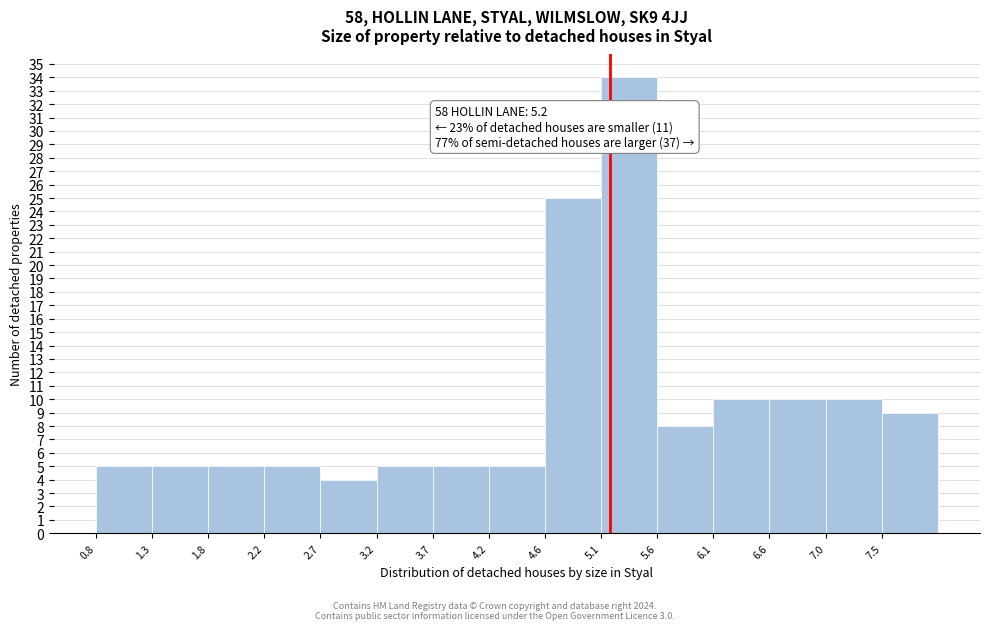

Over which range of the x-axis is the bar tallest?

5.12 to 5.60